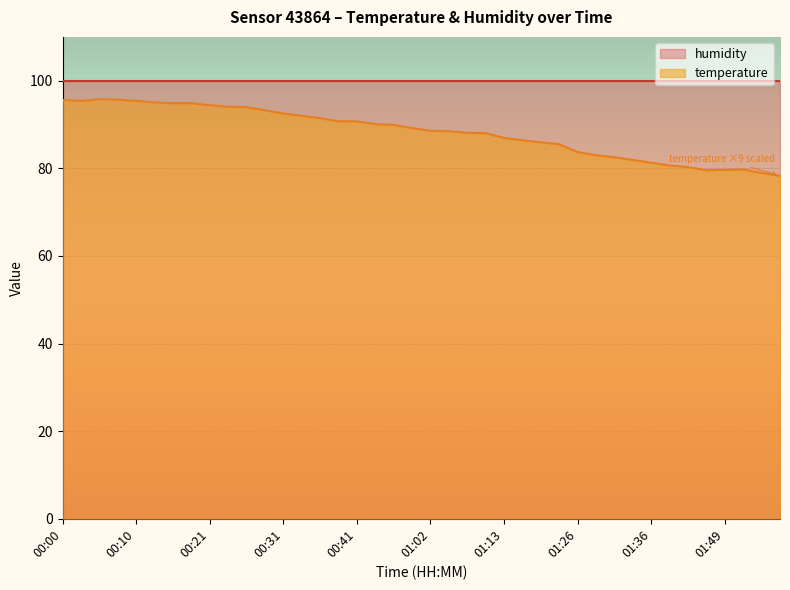

Reading right to left, list all the values displayed in this chart.

01:57=78.3	01:54=78.9	01:51=79.7	01:49=79.6	01:43=79.6	01:41=80.3	01:38=80.6	01:36=81.3	01:33=81.9	01:31=82.5	01:28=83.0	01:26=83.7	01:20=85.5	01:18=86.0	01:15=86.4	01:13=86.9	01:10=88.0	01:07=88.1	01:05=88.5	01:02=88.6	01:00=89.2	00:51=89.9	00:49=90.1	00:41=90.7	00:38=90.7	00:36=91.4	00:33=92.0	00:31=92.5	00:28=93.2	00:26=94.0	00:23=94.0	00:21=94.4	00:18=94.9	00:16=94.9	00:13=95.0	00:10=95.4	00:08=95.7	00:05=95.8	00:03=95.4	00:00=95.6